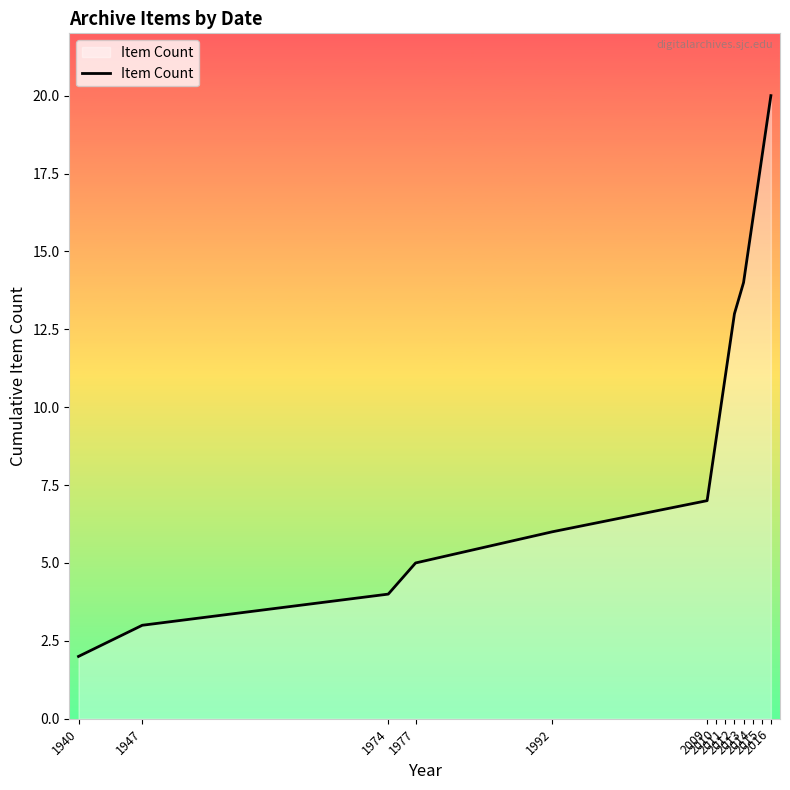

Where is the data nearest to the value 11?

2011